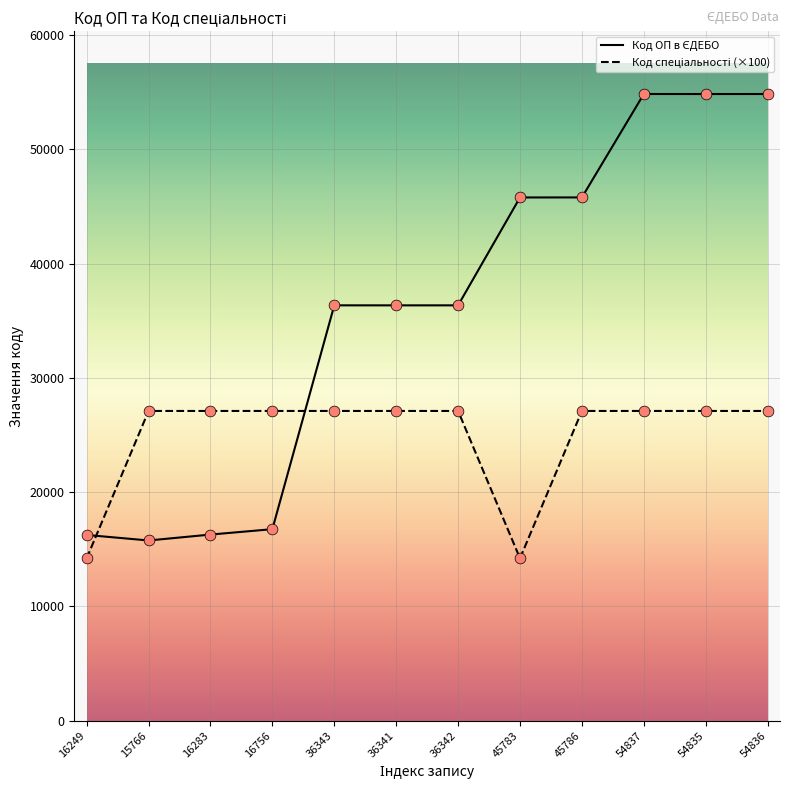

What is the smallest value displayed?

14200